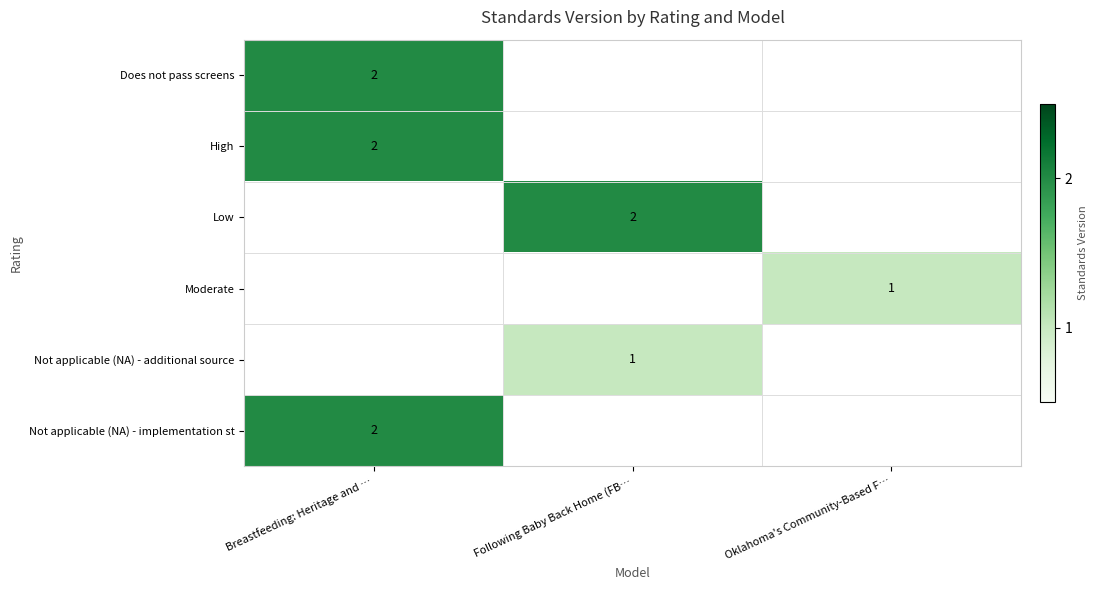

True or false: Not applicable (NA) - additional source has a value of 1 at Following Baby Back Home (FB….

True